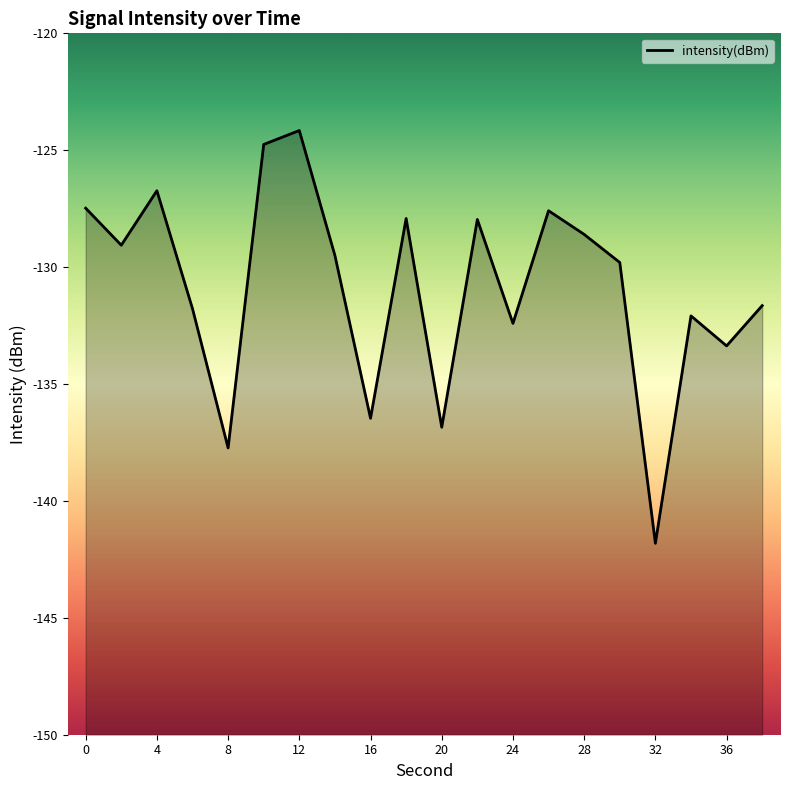

At which category does the chart reach its minimum across all series?

32